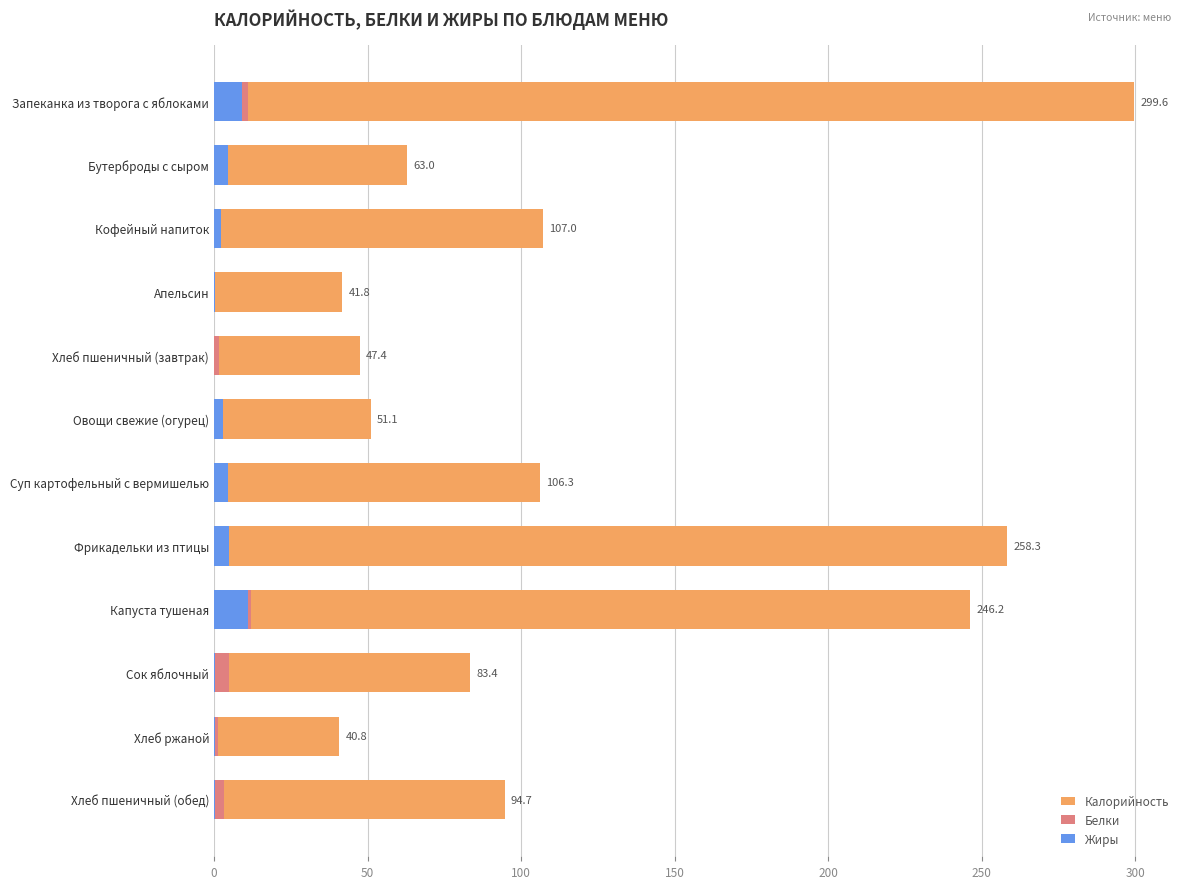

Count the number of data series in this chart.

3